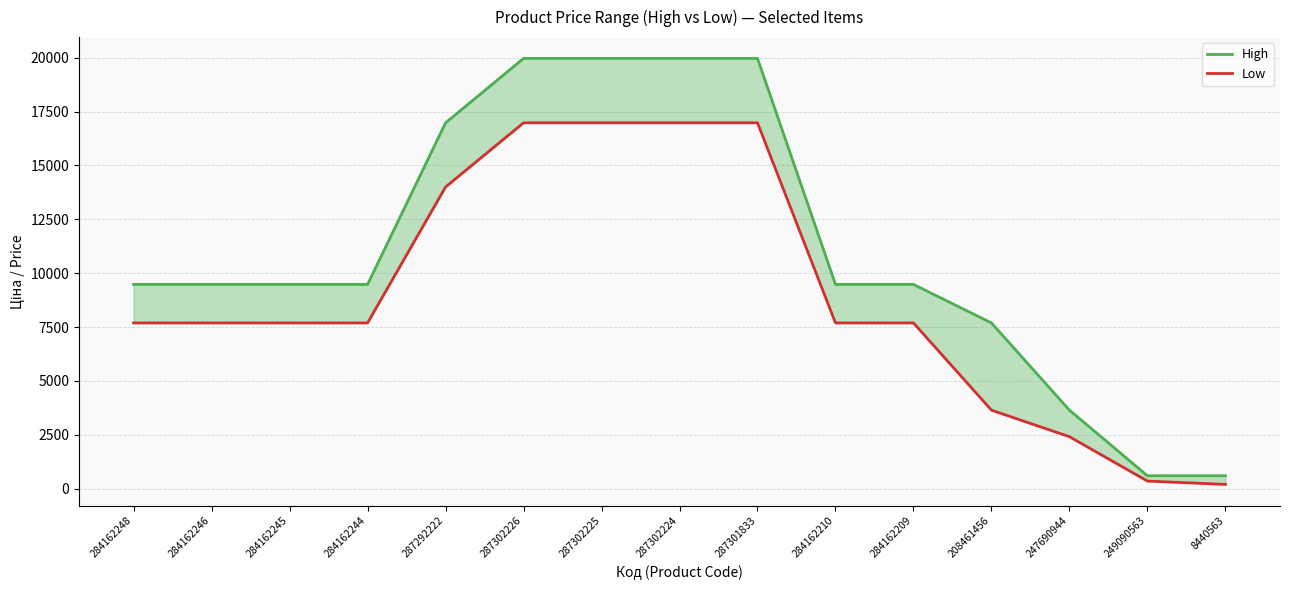

True or false: High and Low cross at least once.

False